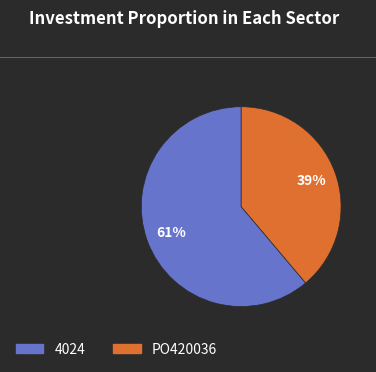

To the nearest percent, what portion does PO420036 represent?

39%